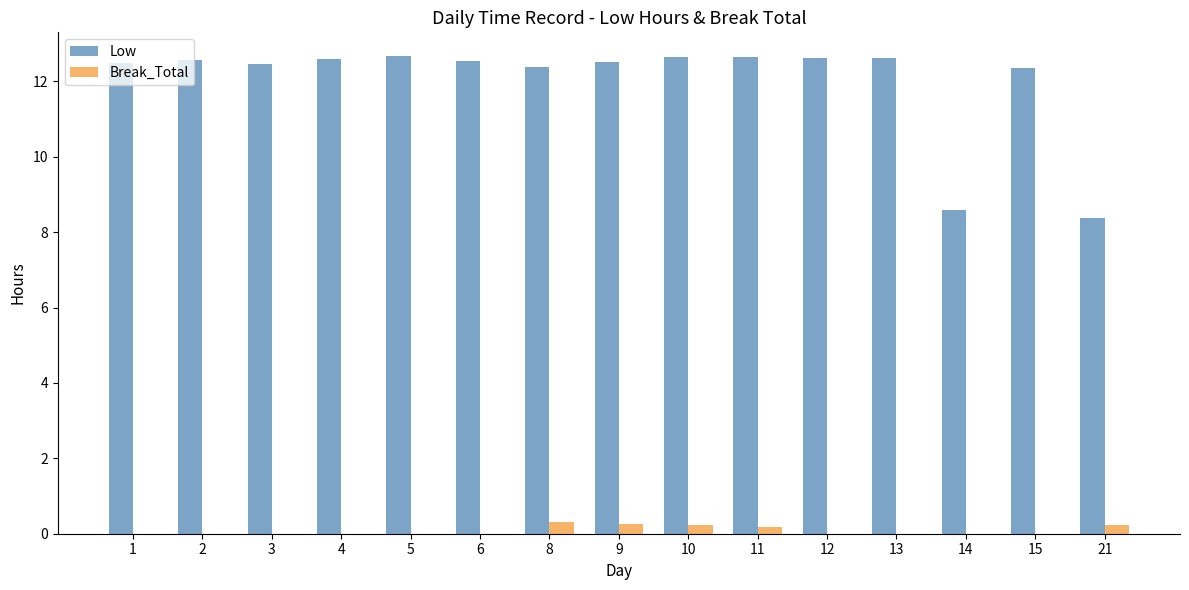

Which series has the largest range (max minus min)?

Low